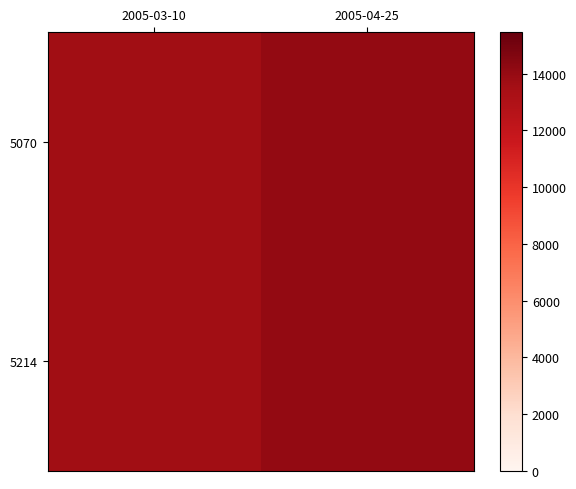

Which category has the lowest value across all series?

2005-03-10